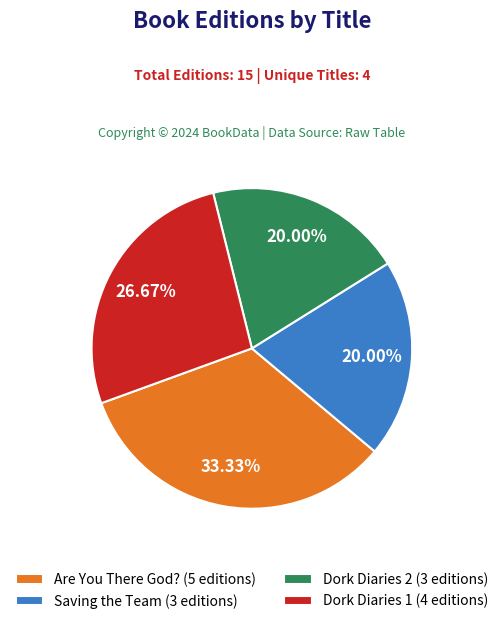

Is there any slice that represents more than half of the pie?

No